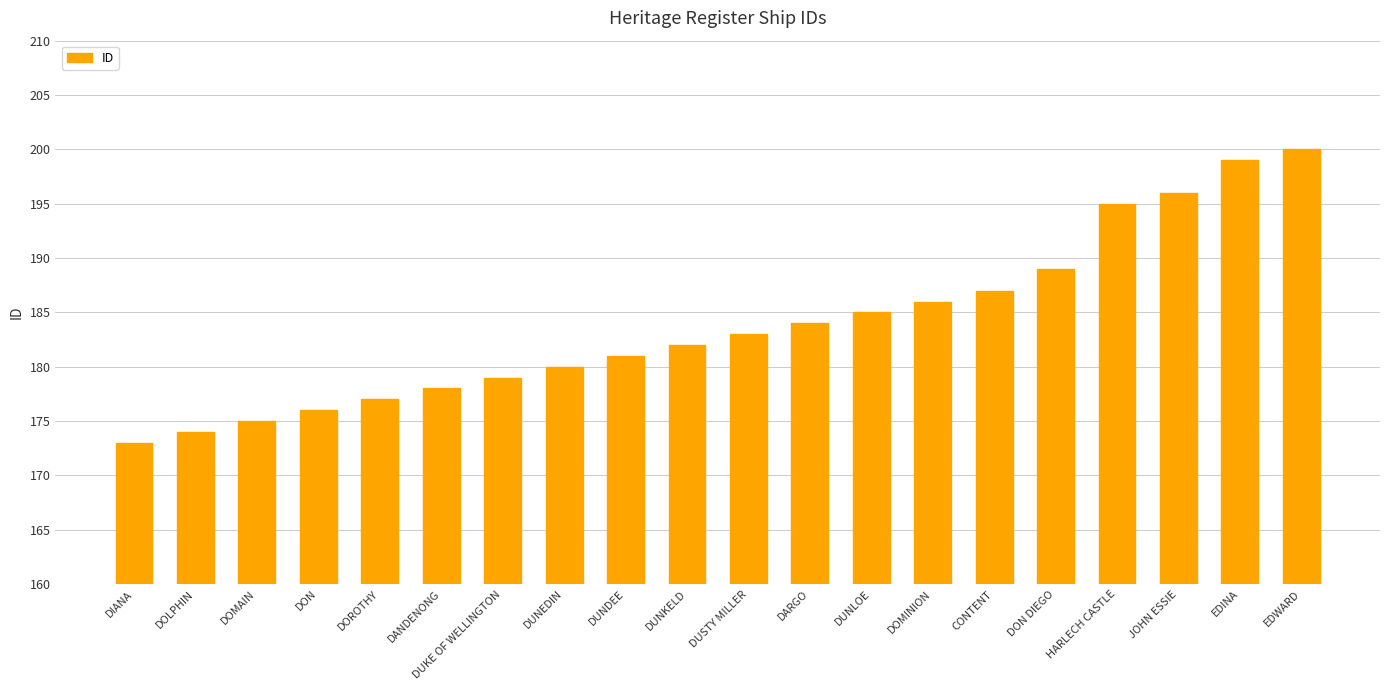

How many data points does each series have?

20